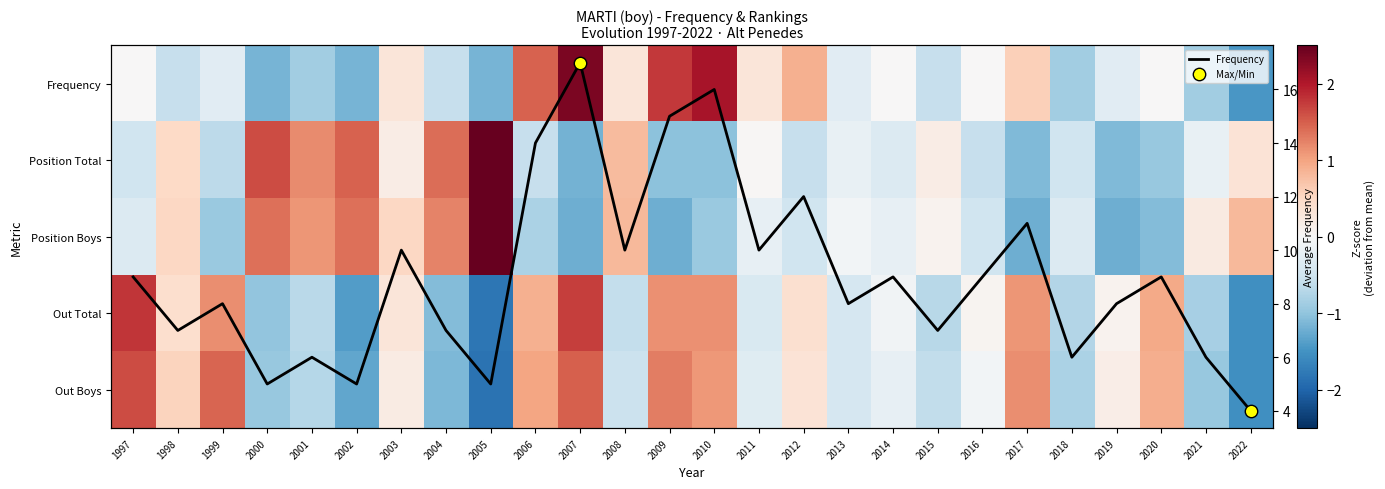

What is the sum of the Frequency values at 2013 and 2011?

18.0